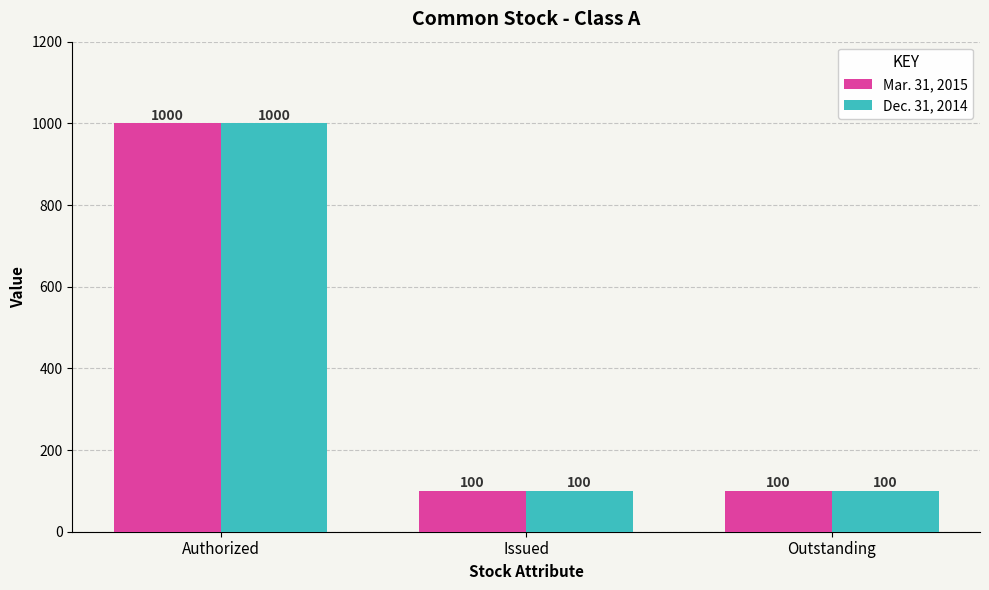

What is the total value across all series at Issued?

200